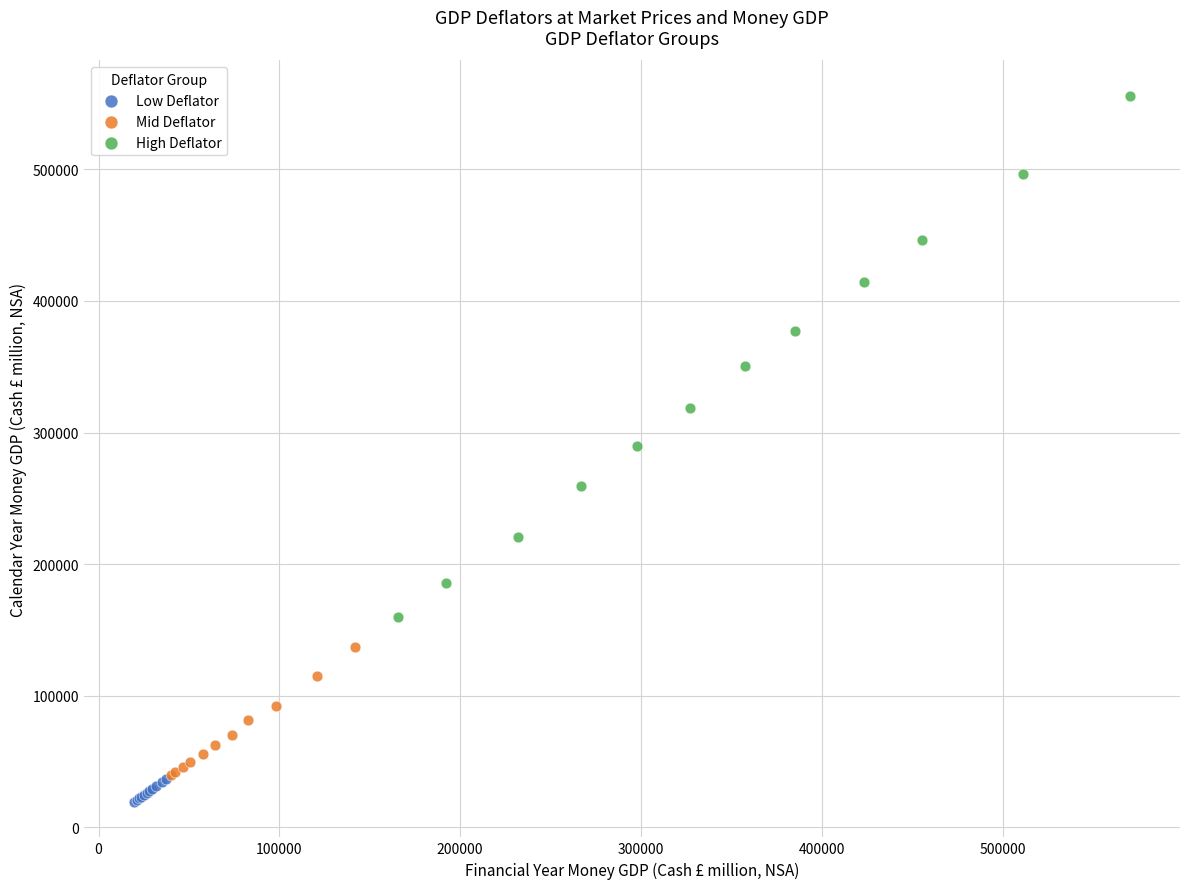

Which series contains the lowest Y value?

Low Deflator